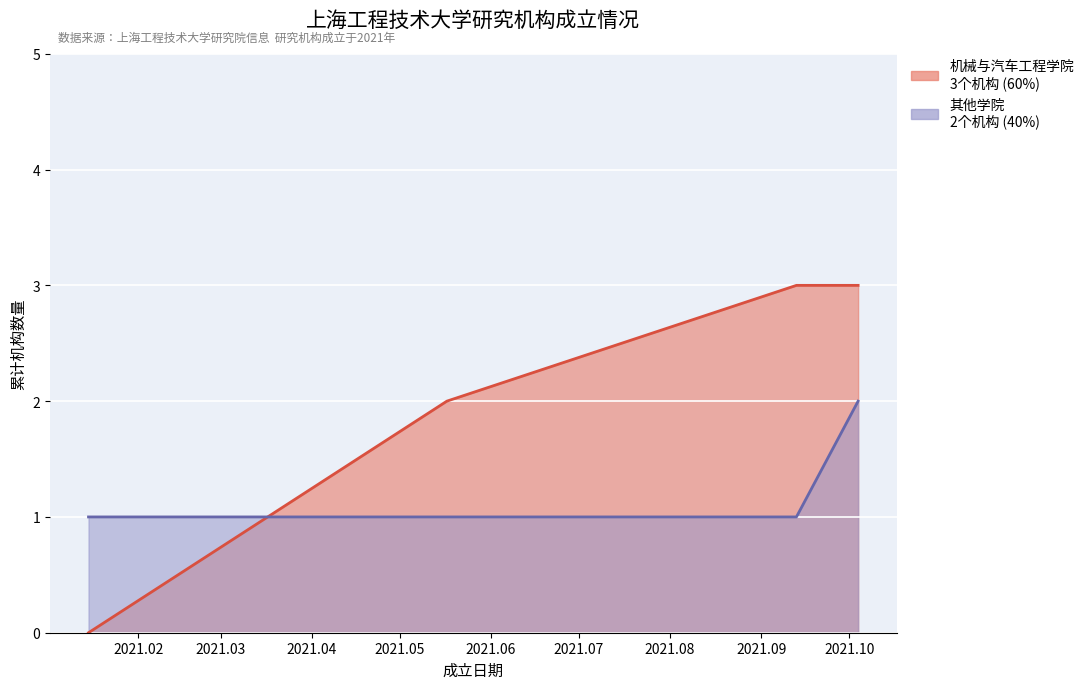

True or false: 其他学院 has more than 1 points higher than both neighbors.

False